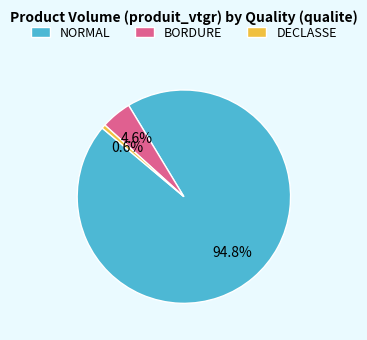

Which has a higher value, DECLASSE or BORDURE?

BORDURE